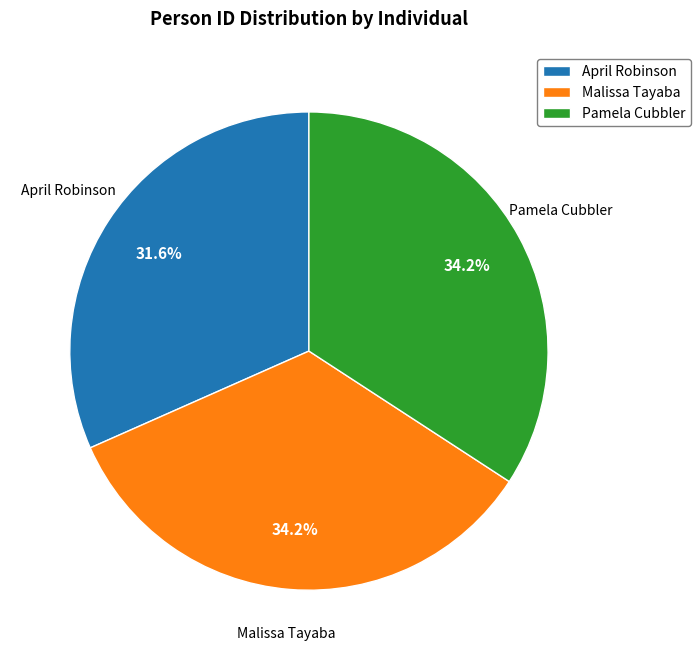

Is April Robinson the majority of the pie?

No